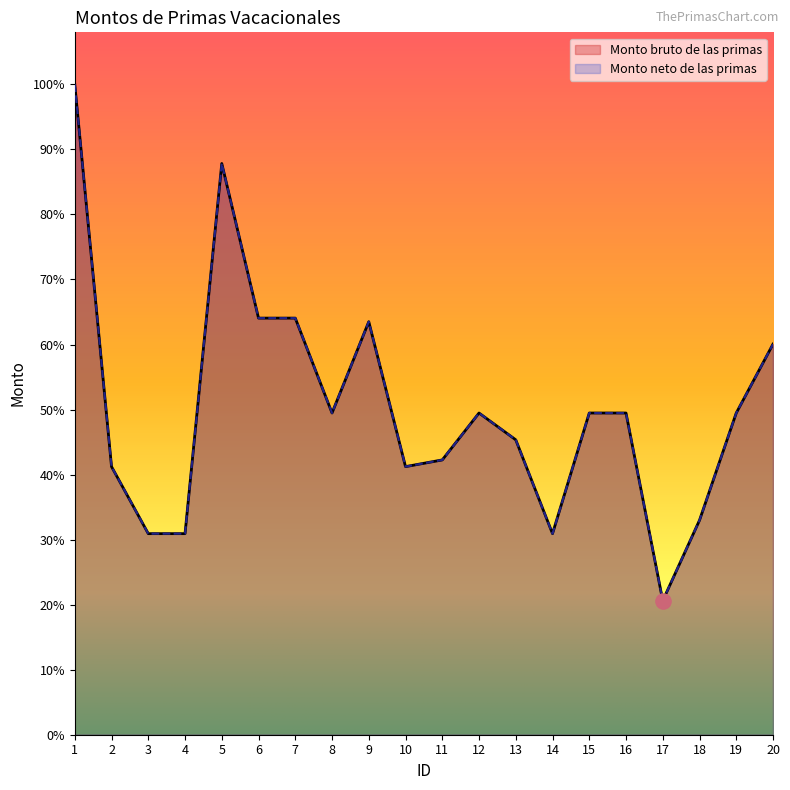

Which series has the largest total across all categories?

Monto bruto de las primas